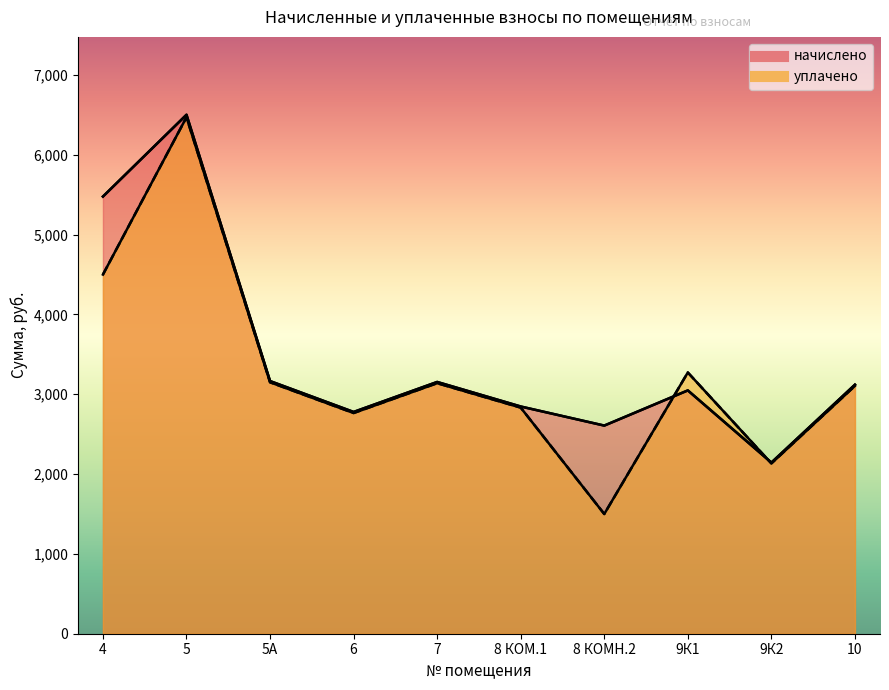

What is the highest value of the уплачено series?

6471.1